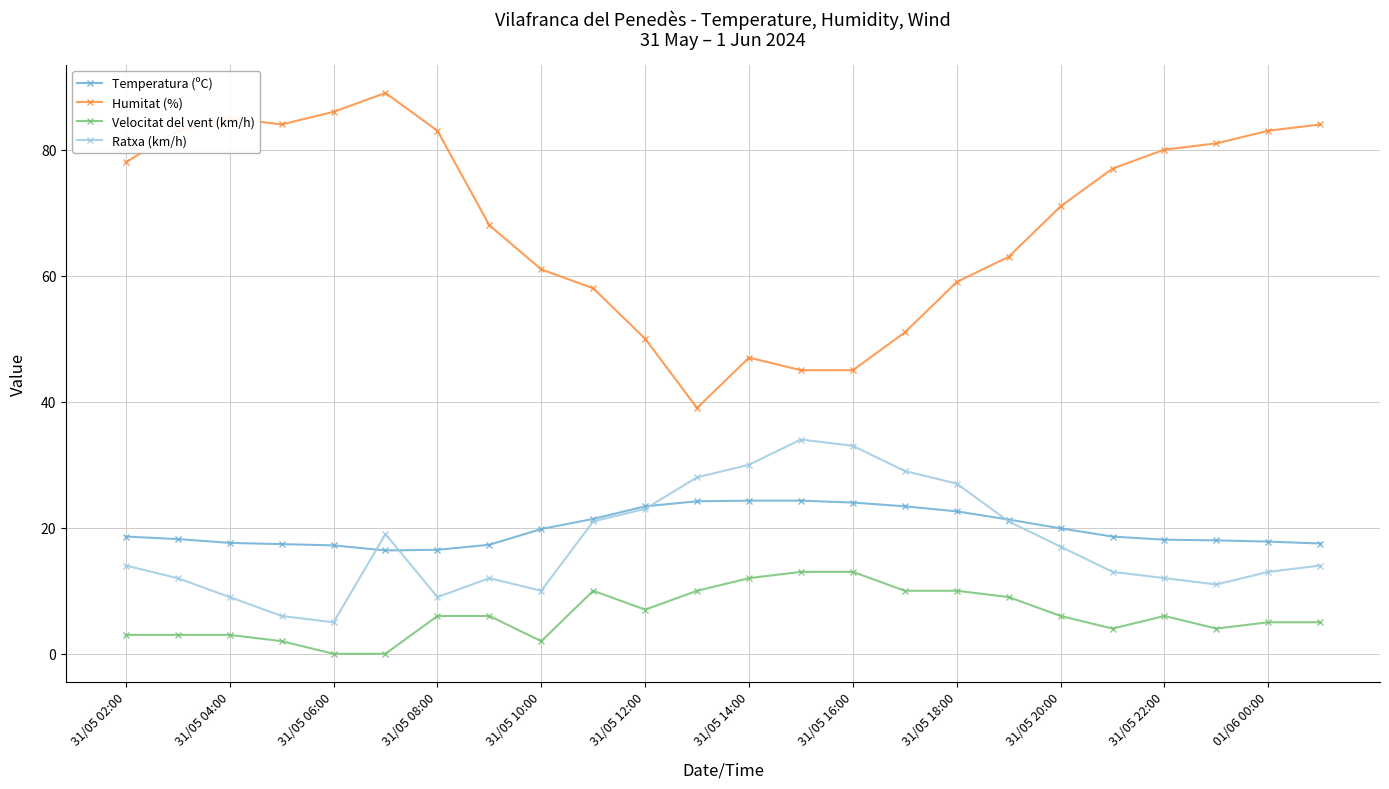

How many interior local valleys does the Ratxa (km/h) series have?

4